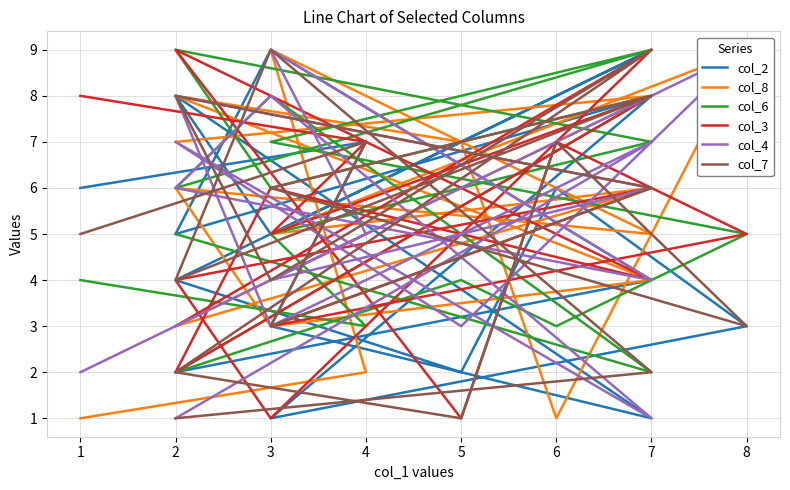

The value of col_6 at 6 is 4. True or false?

False